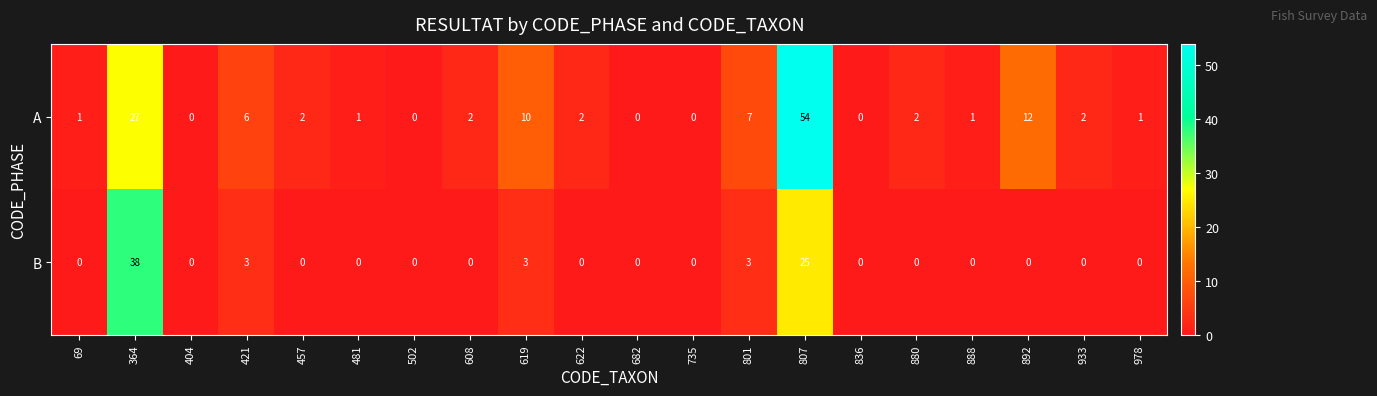

At which label is A closest to 27?

364